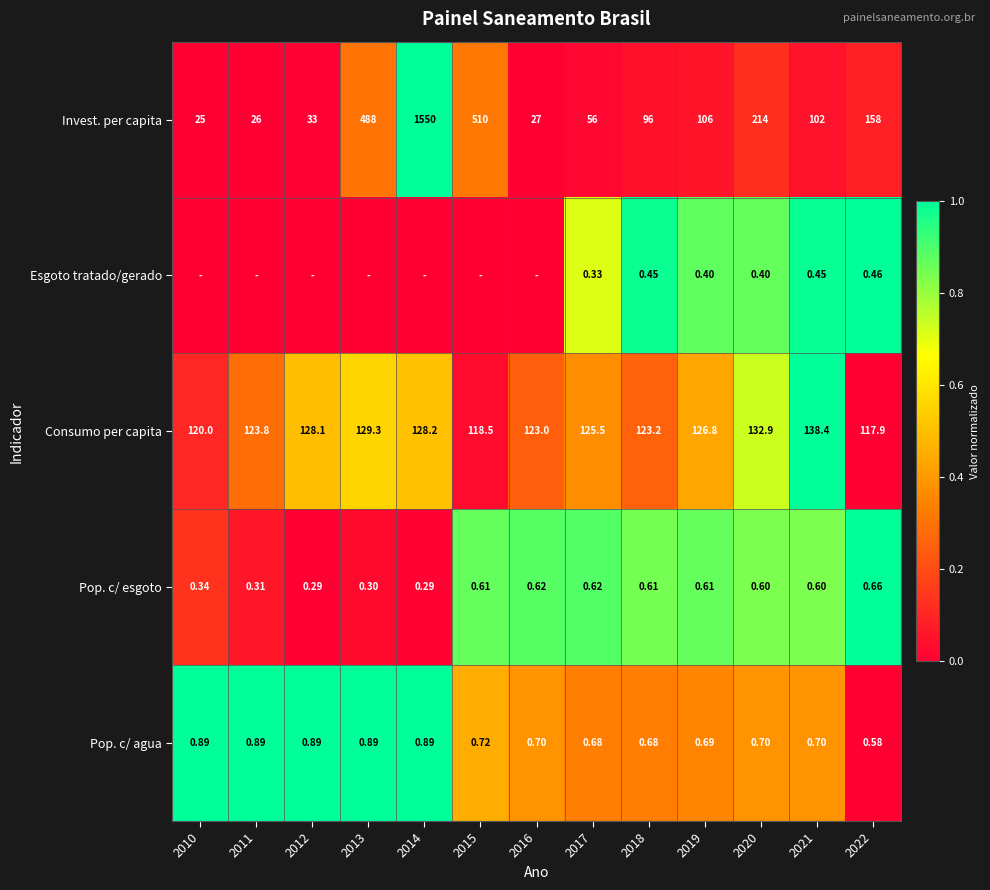

Which series changed the most between 2018 and 2020?

Invest. per capita